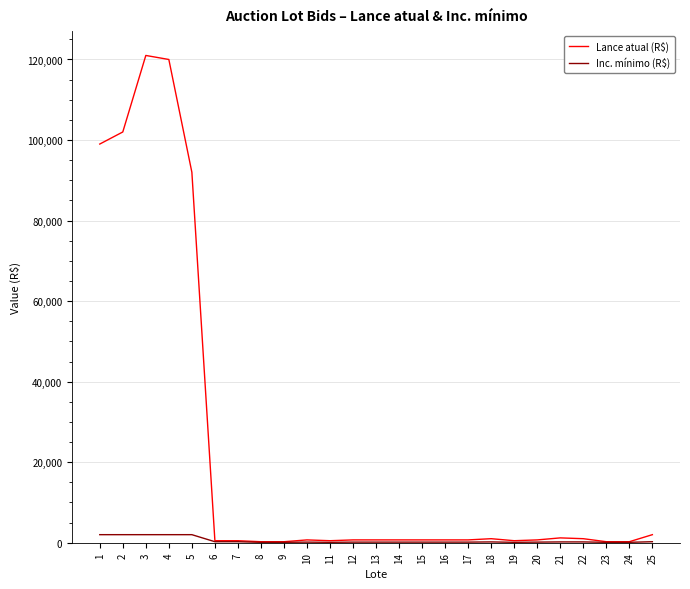

Which series has the largest total across all categories?

Lance atual (R$)